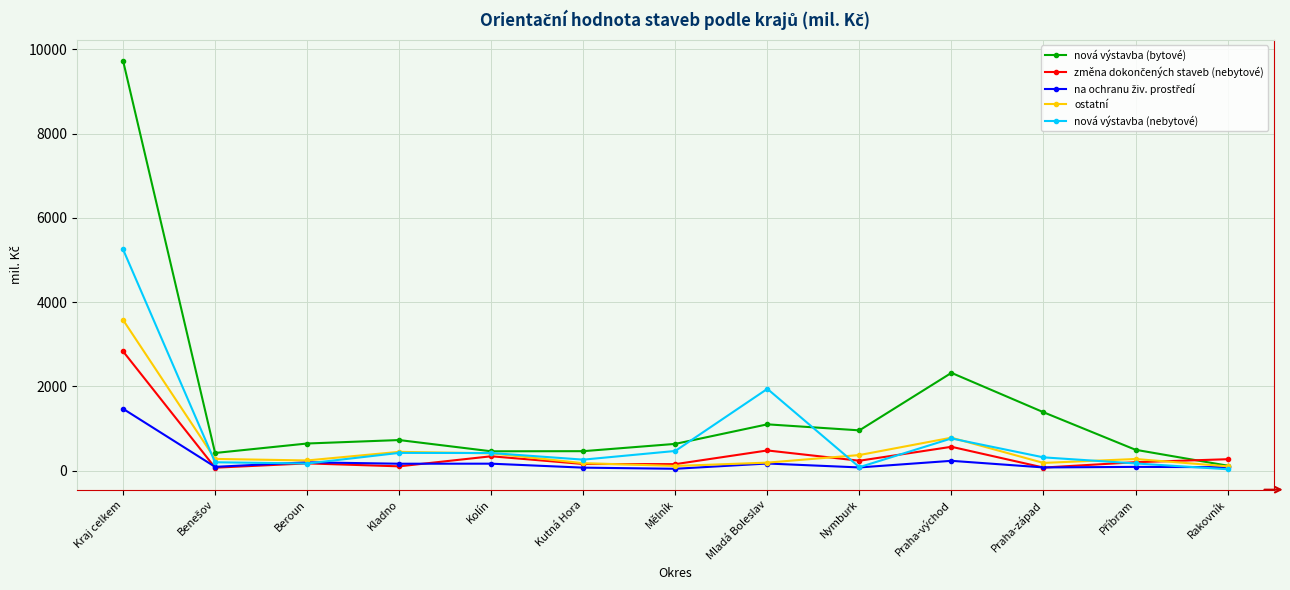

Where is nová výstavba (bytové) nearest to the value 4925?

Praha-východ